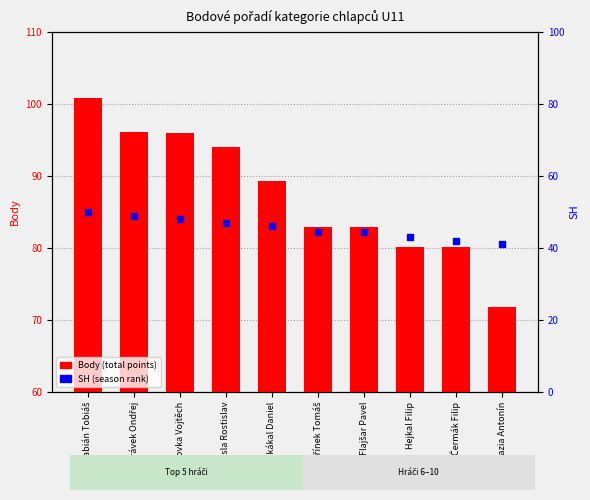

Which series has the largest total across all categories?

Body (total points)